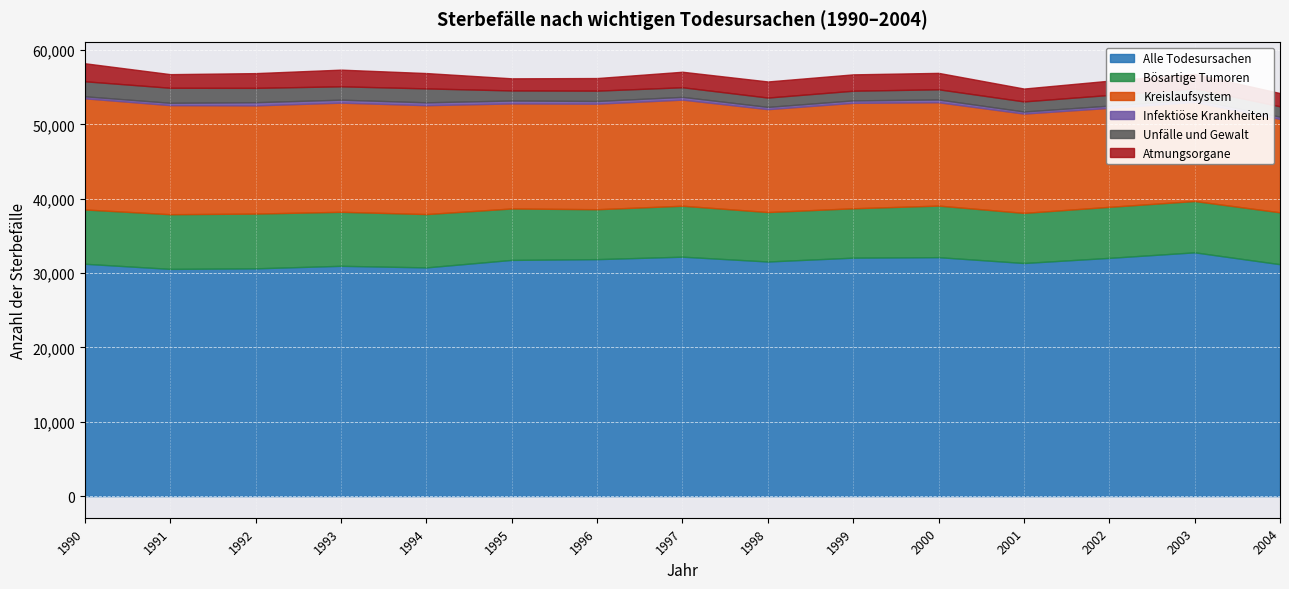

In Atmungsorgane, how many points are lower than both neighbors (excluding endpoints)?

3